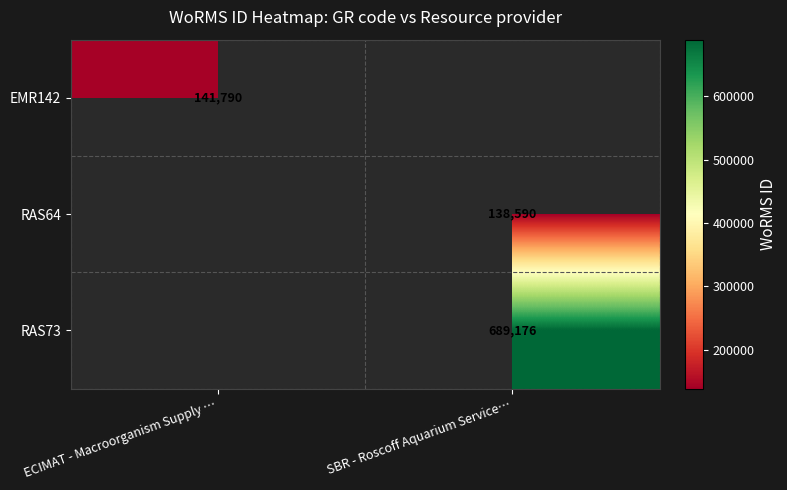

True or false: EMR142 has a value of 141790 at ECIMAT - Macroorganism Supply ….

True